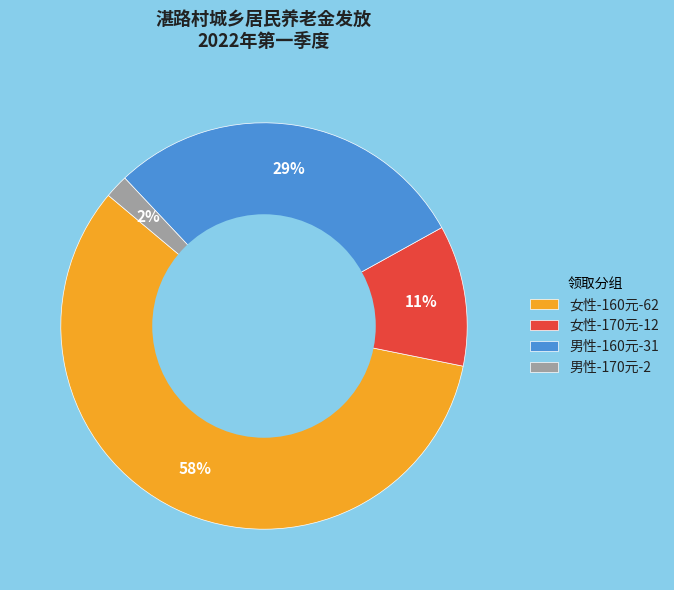

What percentage is the 男性-170元-2 slice, to the nearest percent?

2%